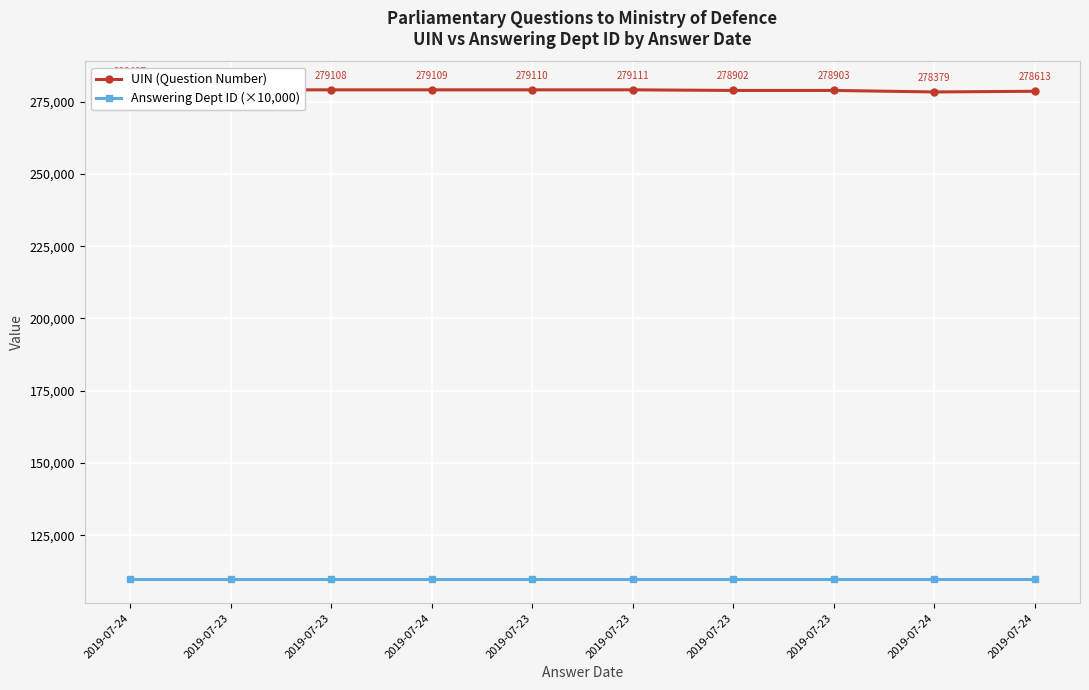

True or false: Answering Dept ID (×10,000) and UIN (Question Number) intersect in this chart.

False